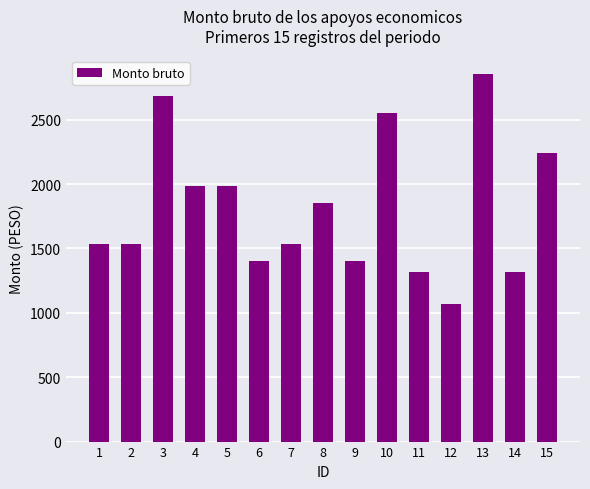

Between 6 and 15, which is larger?

15